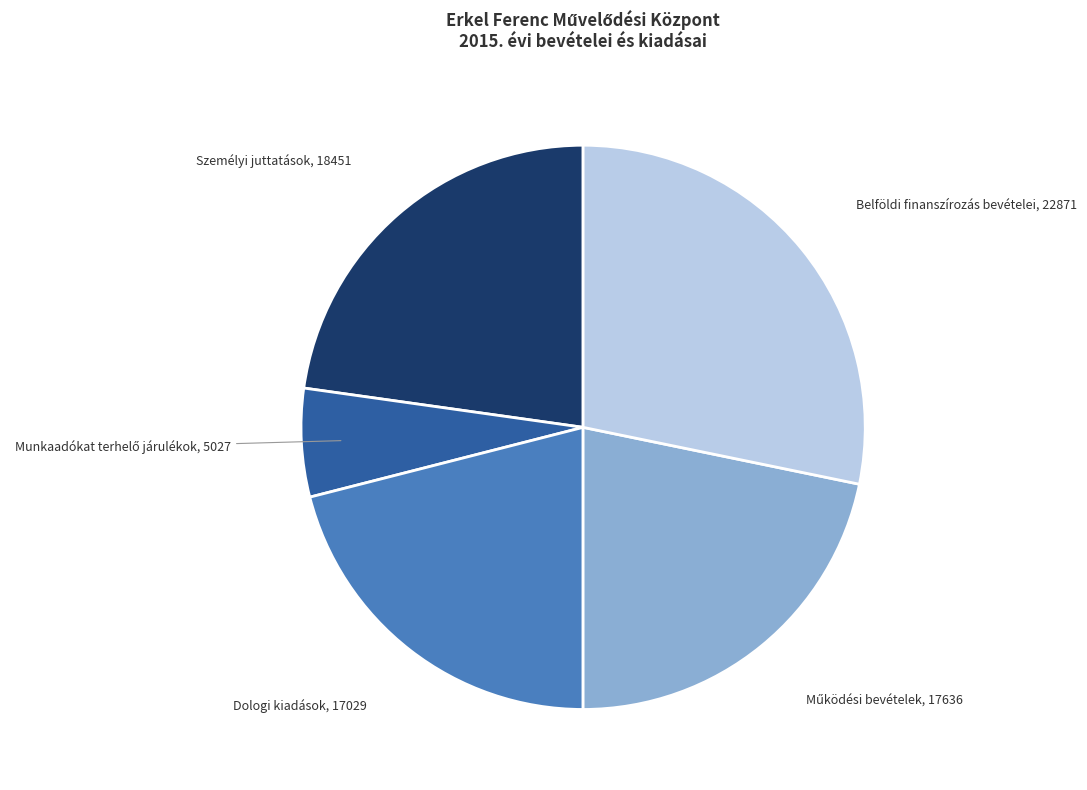

Does any single category account for the majority?

No